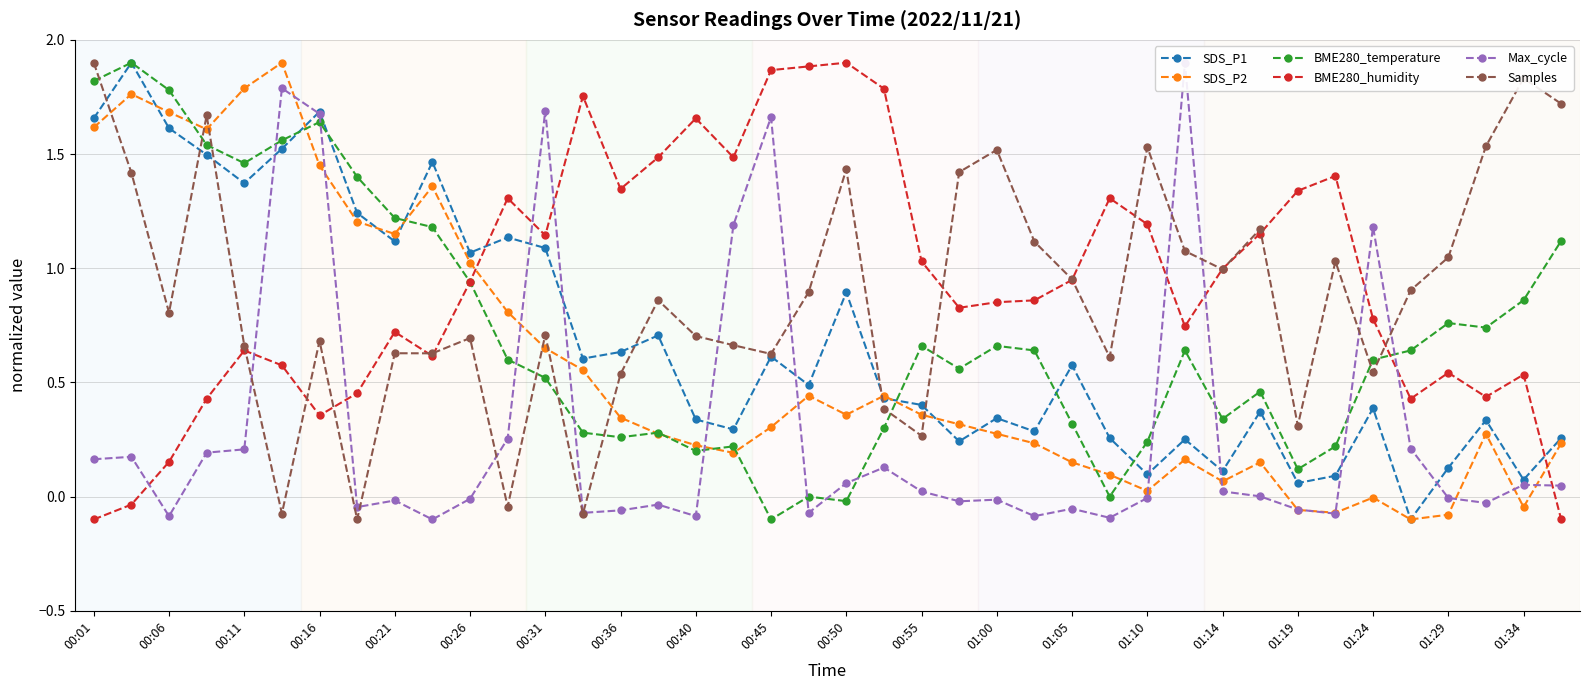

At which label does Samples reach its peak?

00:01